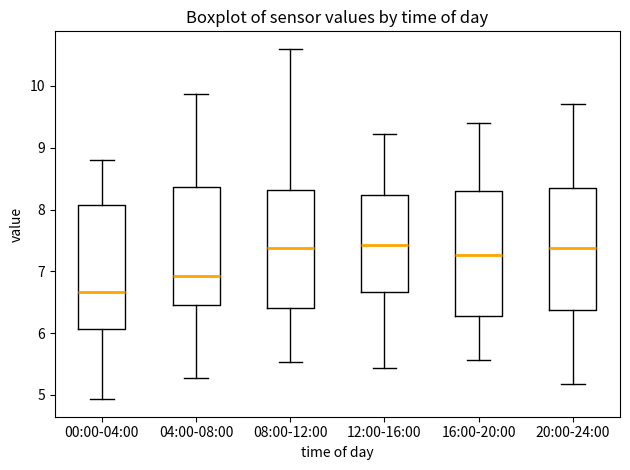

Reading left to right, transcribe this box plot: for each box, give where its median line is, the range the box spans, and where its two whiskers end, as read against the y-axis. The values are not printed on the chart, so give them approximately, as read against the axis.

00:00-04:00: median 6.7, box 6.1 to 8.1, whiskers 4.9 to 8.8
04:00-08:00: median 6.9, box 6.5 to 8.4, whiskers 5.3 to 9.9
08:00-12:00: median 7.4, box 6.4 to 8.3, whiskers 5.5 to 10.6
12:00-16:00: median 7.4, box 6.7 to 8.2, whiskers 5.4 to 9.2
16:00-20:00: median 7.3, box 6.3 to 8.3, whiskers 5.6 to 9.4
20:00-24:00: median 7.4, box 6.4 to 8.4, whiskers 5.2 to 9.7